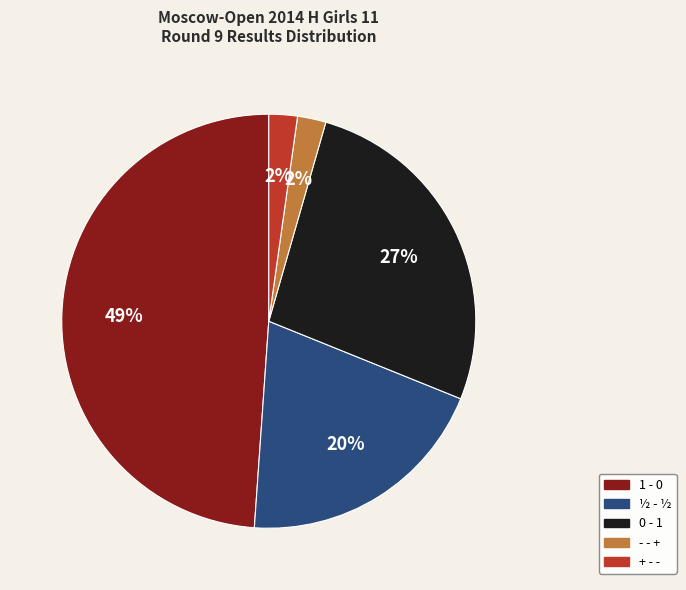

Is the sum of 0 - 1 and ½ - ½ greater than half?

No